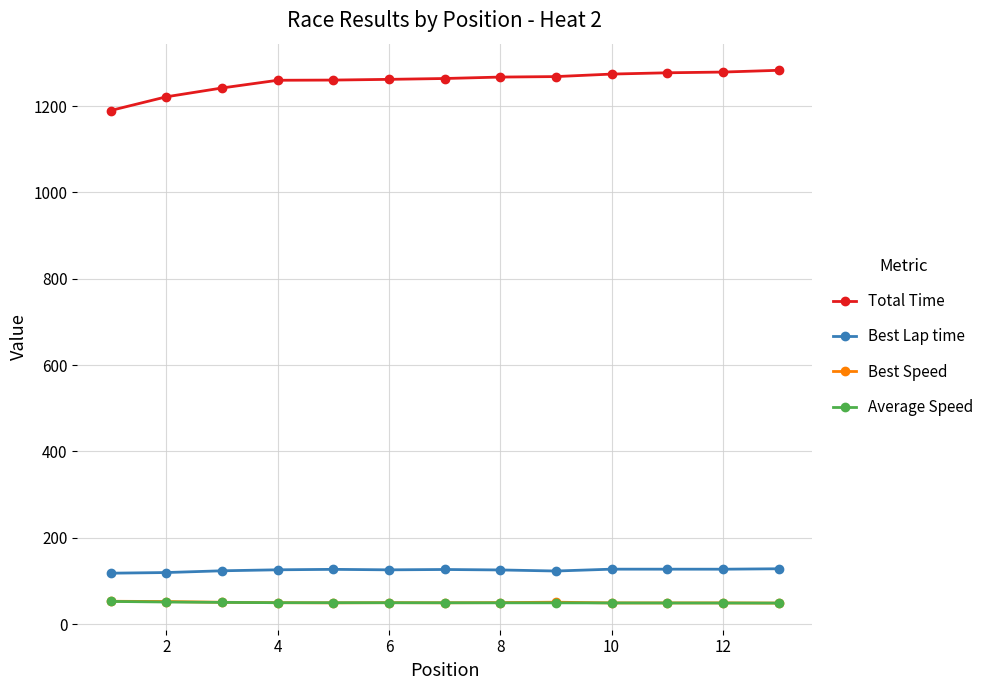

Which series ends up on top after the final intersection of Best Speed and Average Speed?

Average Speed